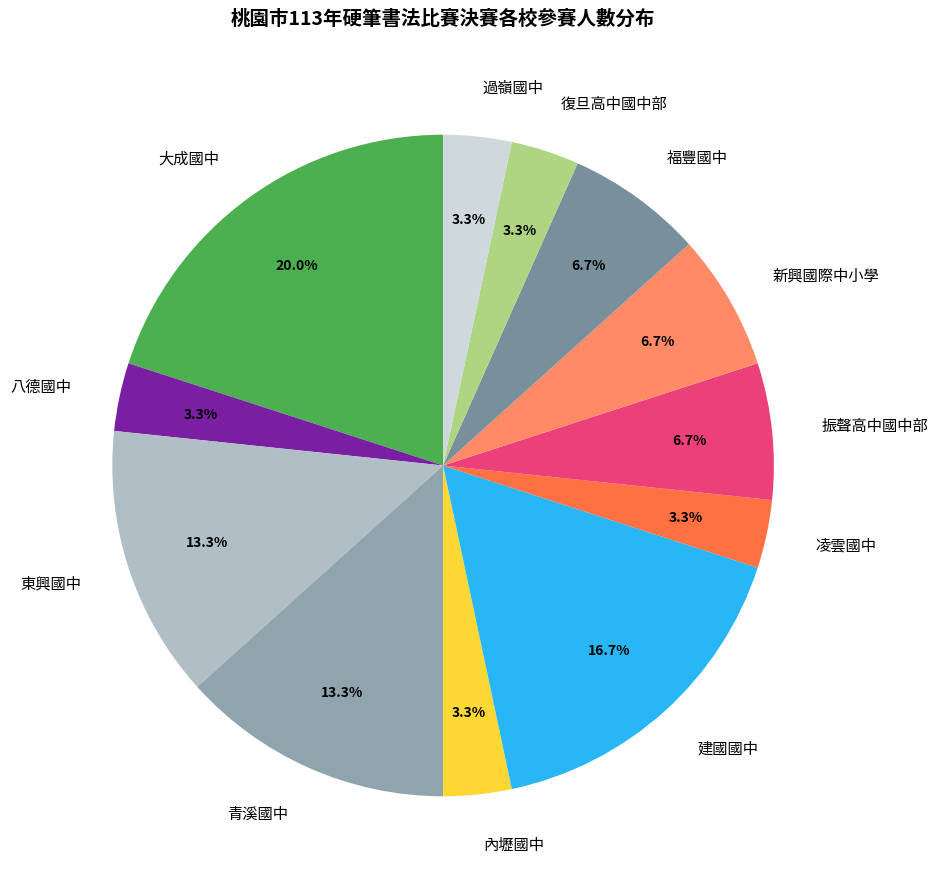

To the nearest percent, what is the average slice percentage?

8%